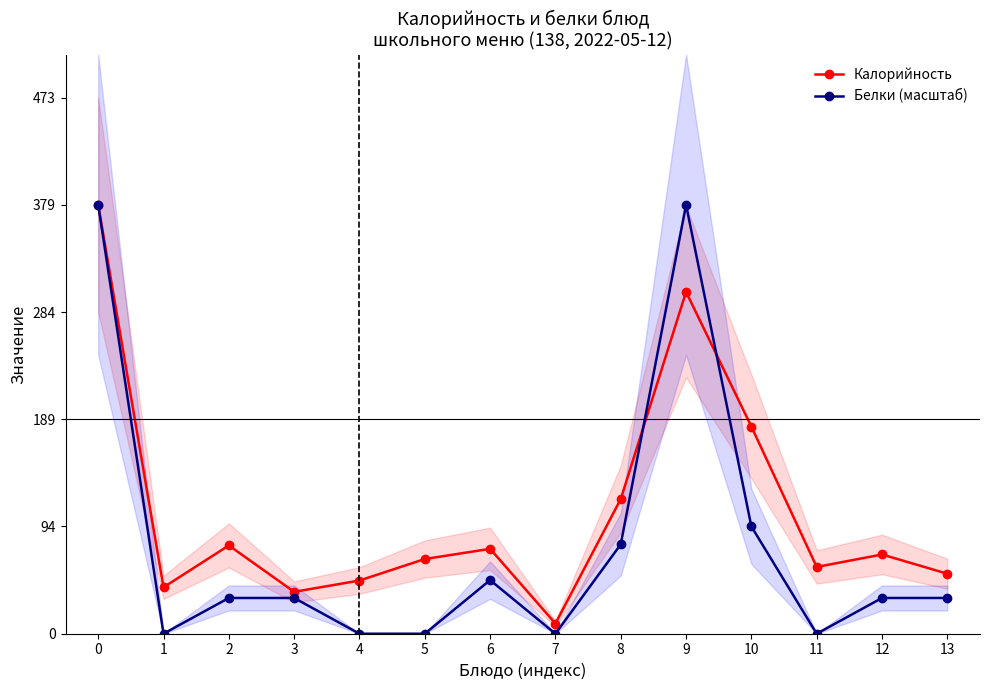

Reading left to right, transcribe all the data shown in this chart.

Калорийность: 0=379.0	1=41.0	2=78.0	3=37.0	4=47.0	5=66.0	6=75.0	7=9.0	8=119.0	9=302.0	10=183.0	11=59.0	12=70.0	13=53.0
Белки (масштаб): 0=379.0	1=0.0	2=31.6	3=31.6	4=0.0	5=0.0	6=47.4	7=0.0	8=79.0	9=379.0	10=94.8	11=0.0	12=31.6	13=31.6